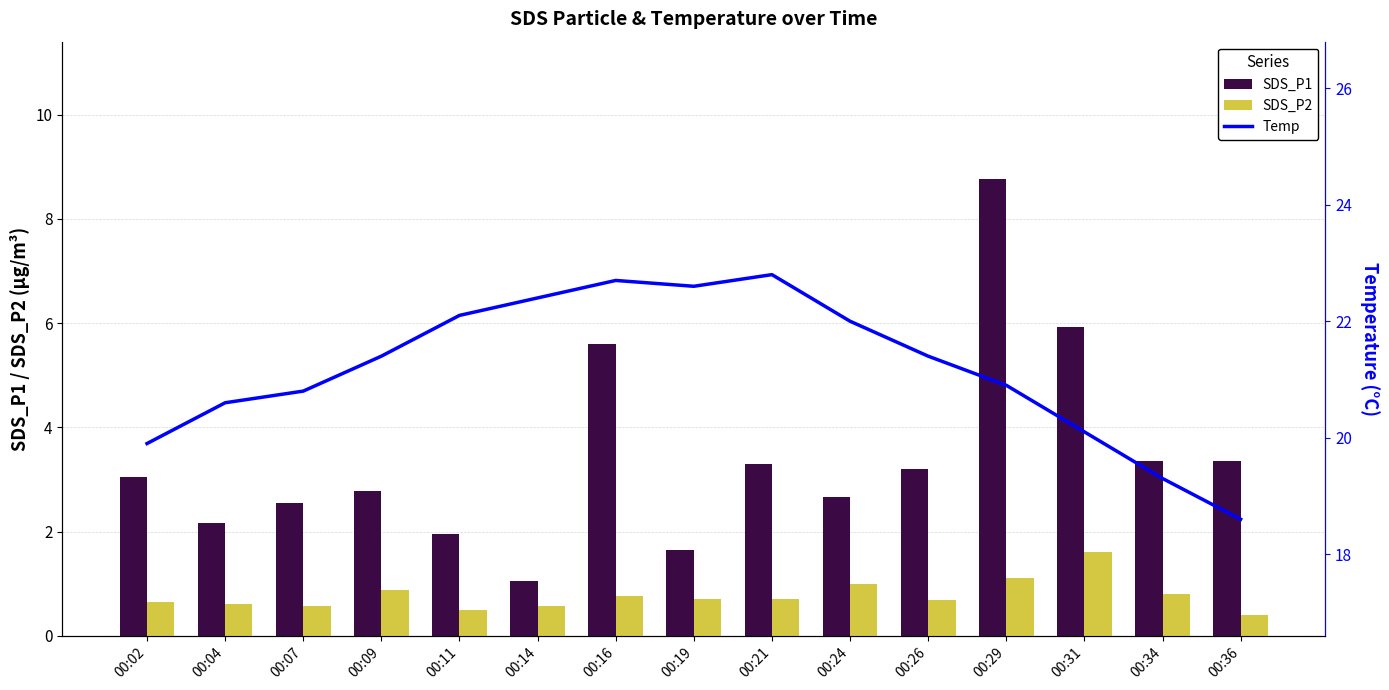

Between 00:02 and 00:07, which series saw the biggest shift?

Temp